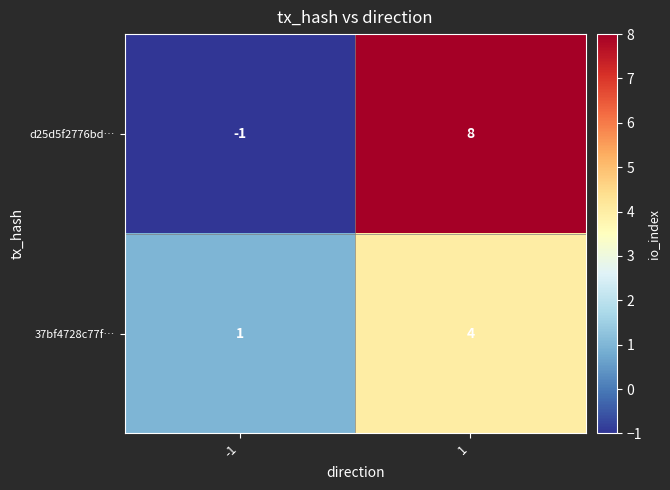

How many values in the d25d5f2776bd… series are below 8?

1